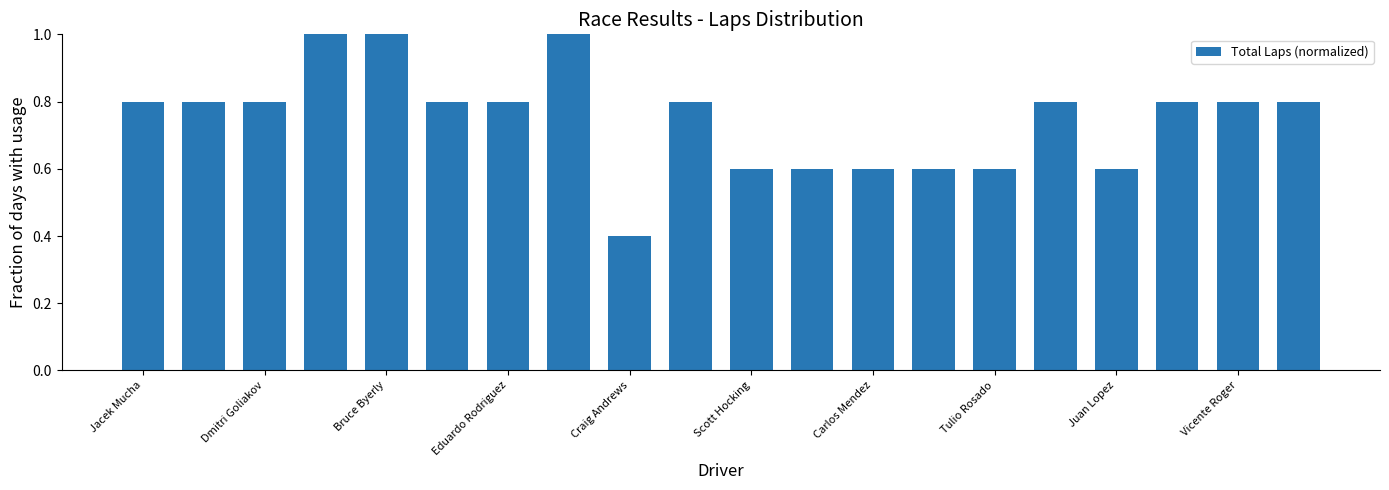

What is the average value?

0.8